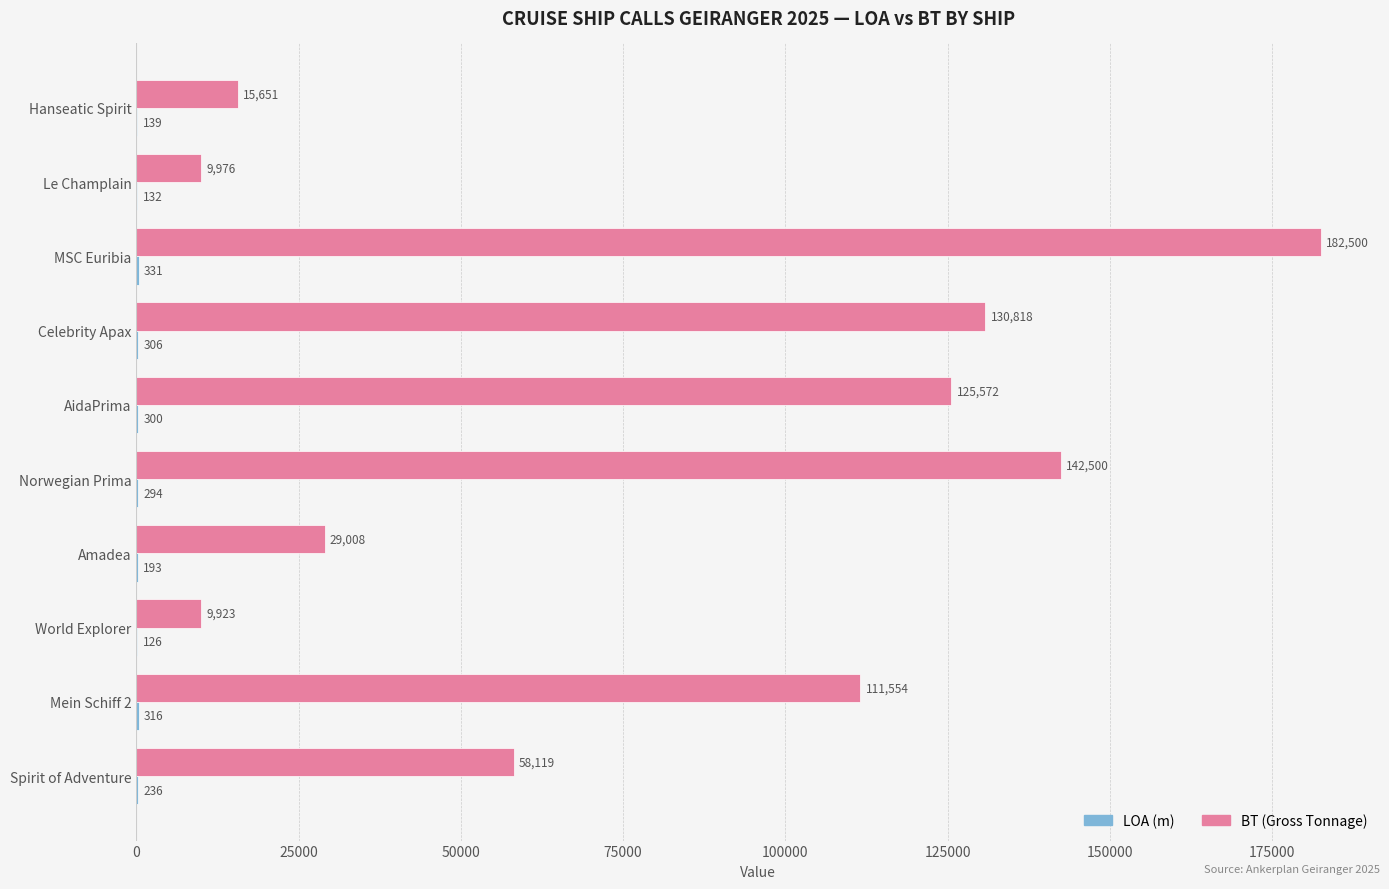

Read the BT (Gross Tonnage) value at MSC Euribia, to the nearest 100.

182500